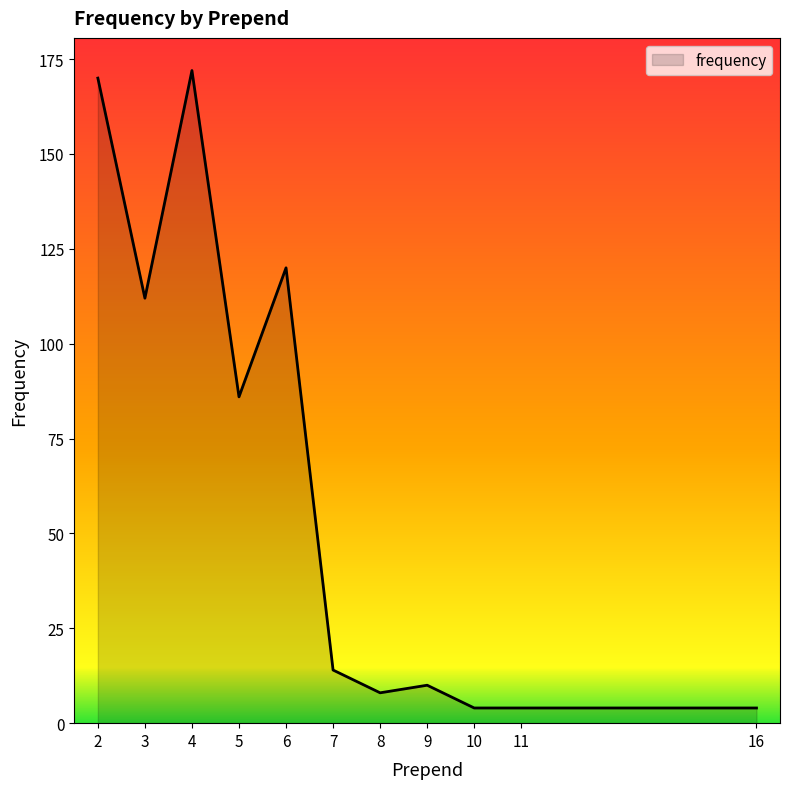

What is the greatest value displayed?

172